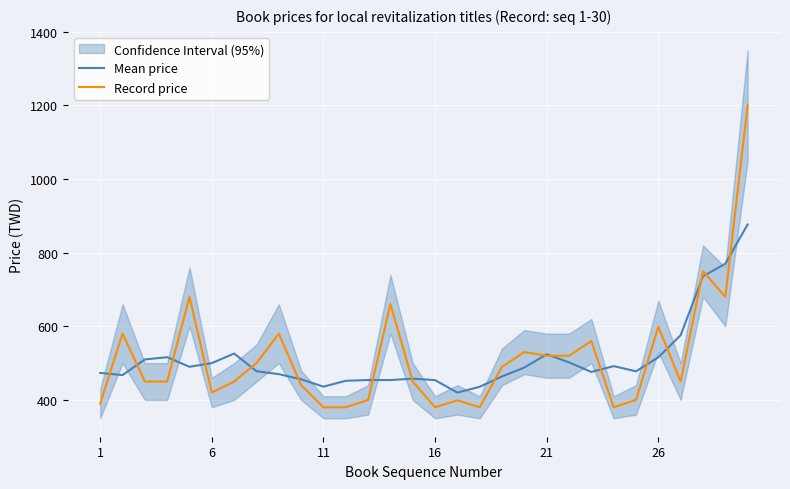

Which series ends up on top after the final intersection of Record price and Mean price?

Record price